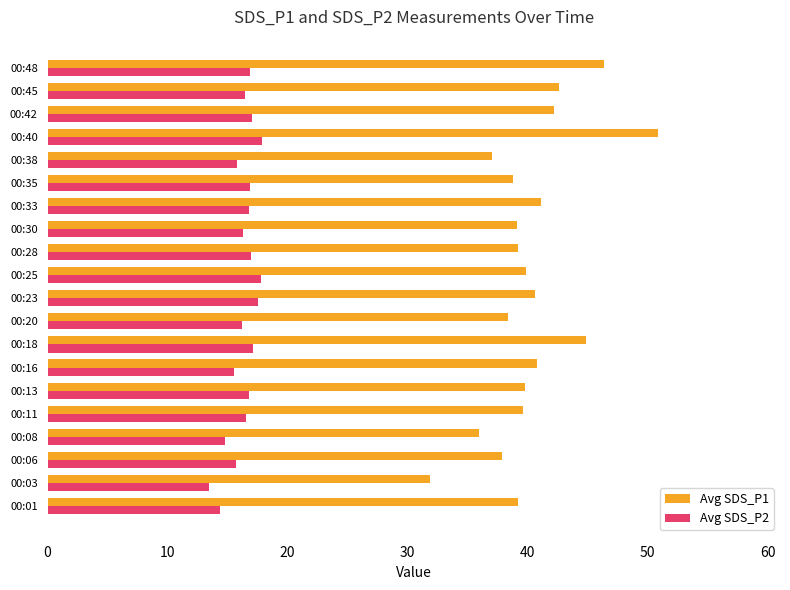

What is the average value of the Avg SDS_P1 series?

40.3